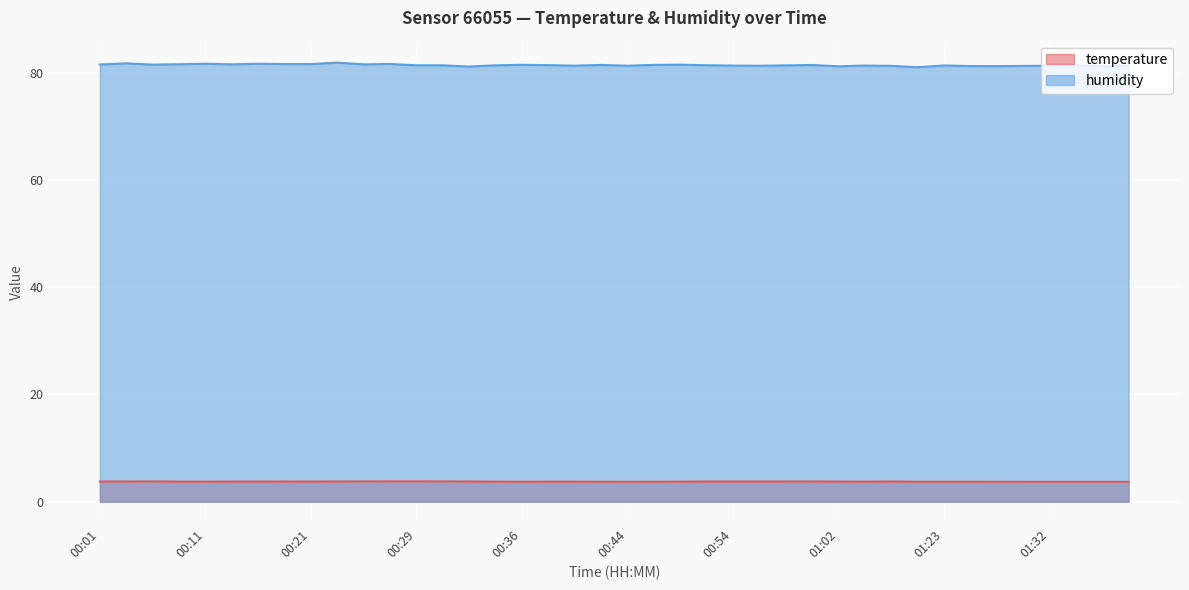

Is it true that temperature equals 5.6 at 00:01?

False